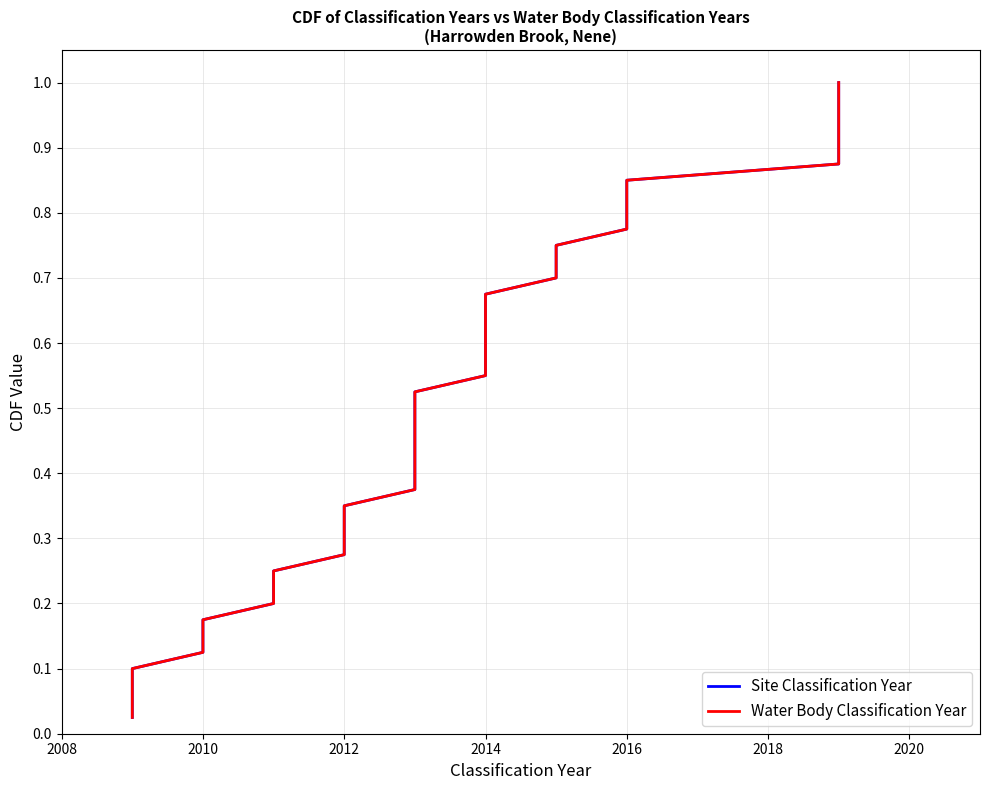

What is the average value of the Site Classification Year series?

0.5